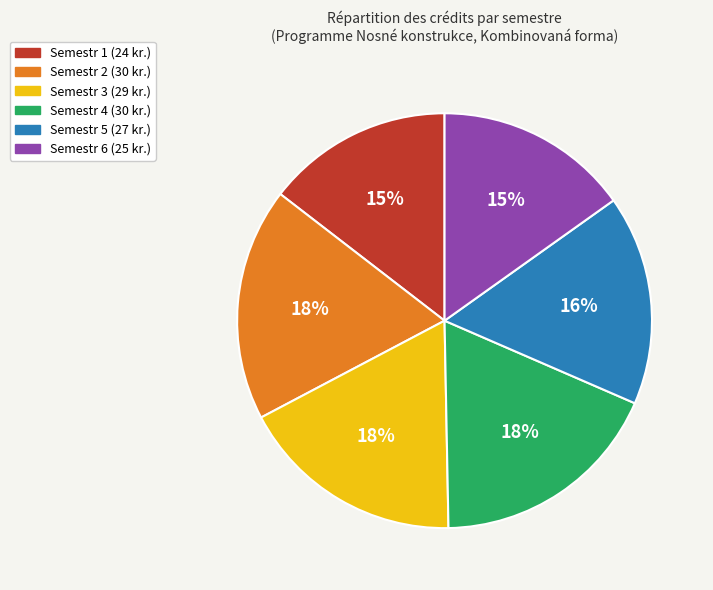

Is there any slice that represents more than half of the pie?

No